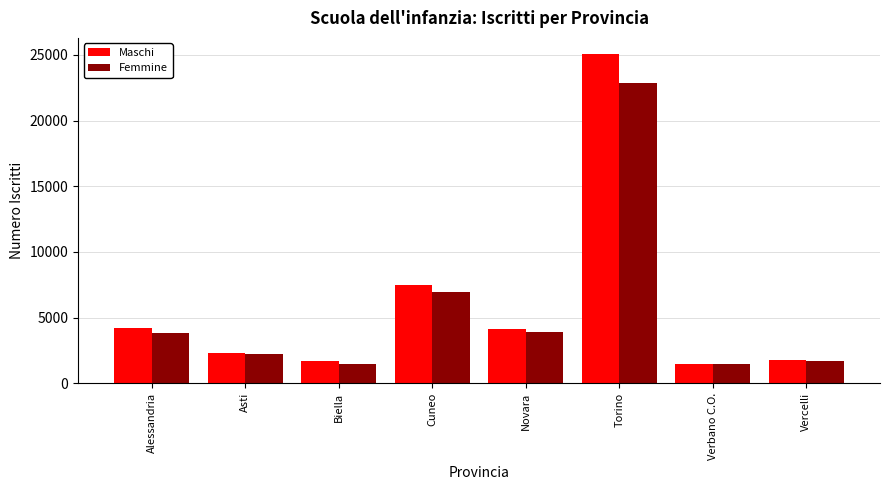

How many bars are there in total?

16